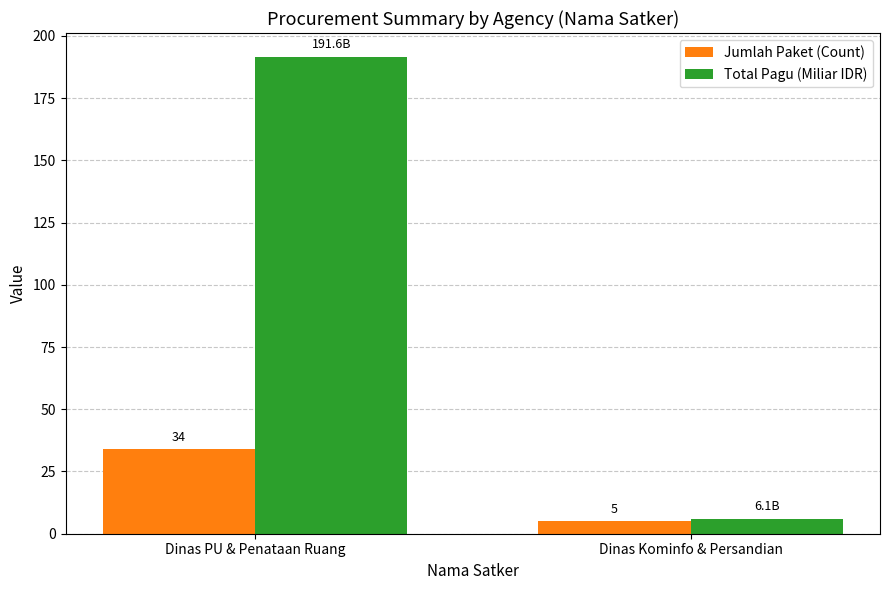

At which label does Jumlah Paket (Count) reach its peak?

Dinas PU & Penataan Ruang